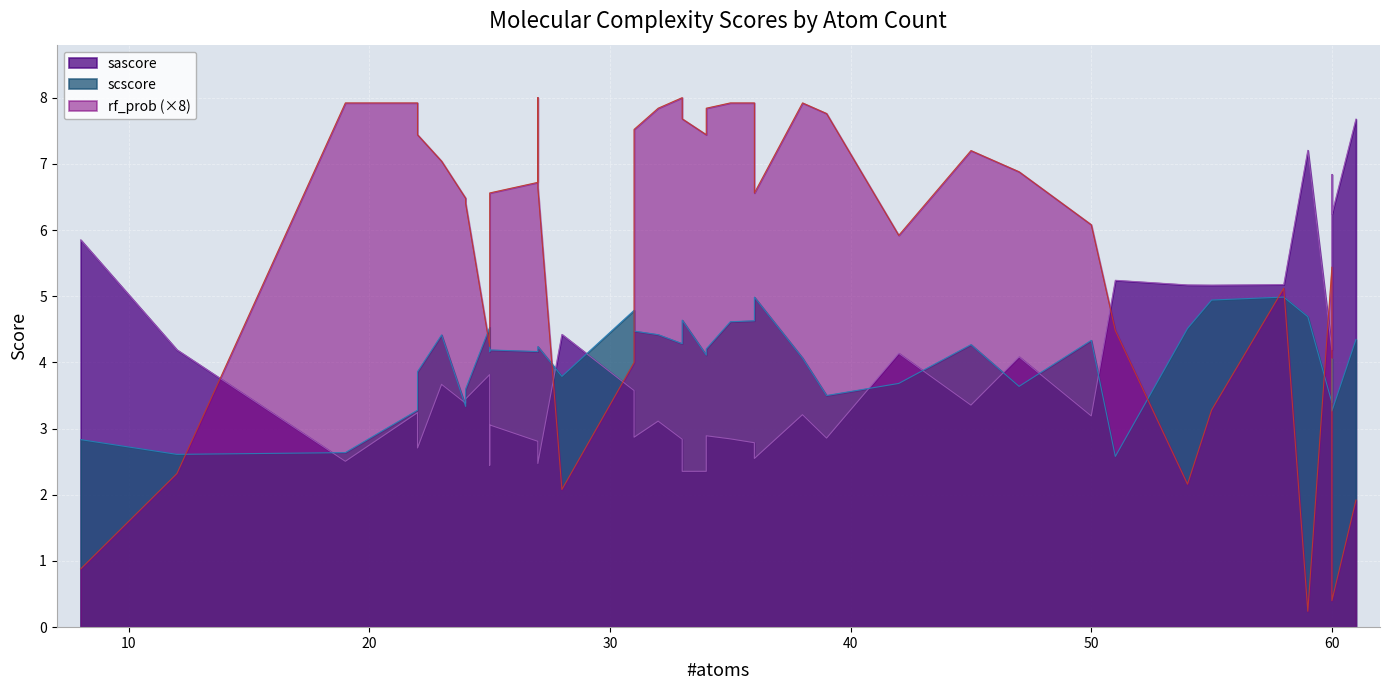

Read the scscore value at 59.

4.7